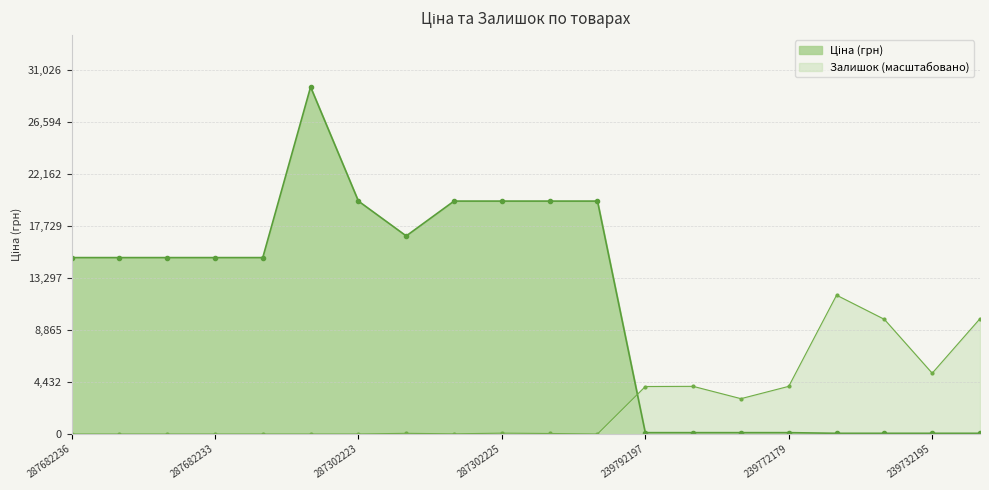

At which label does Залишок reach its minimum?

287682236